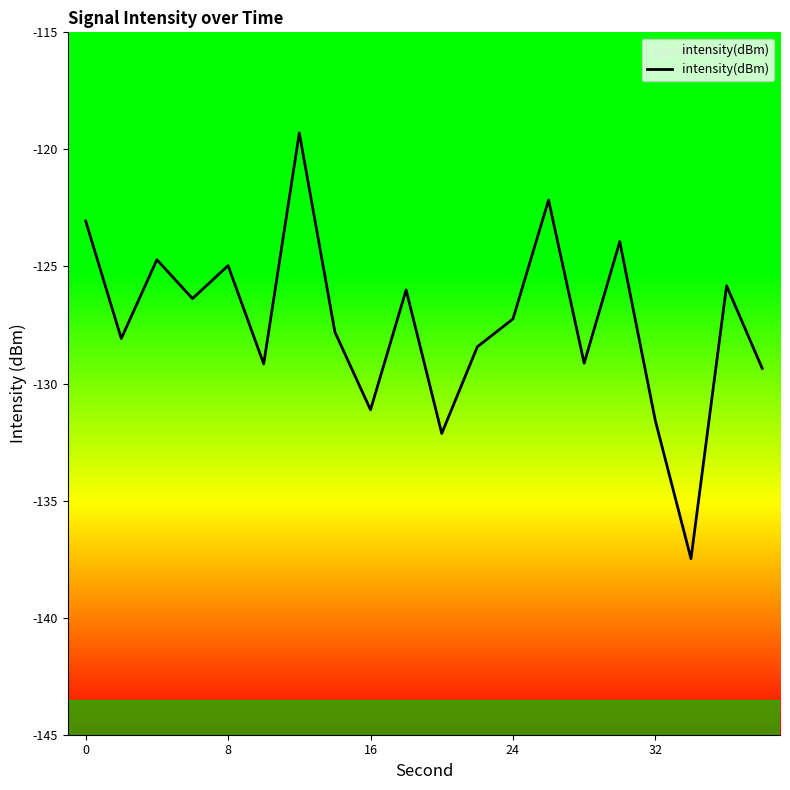

What is the value of the 10th point from the left?

-126.0